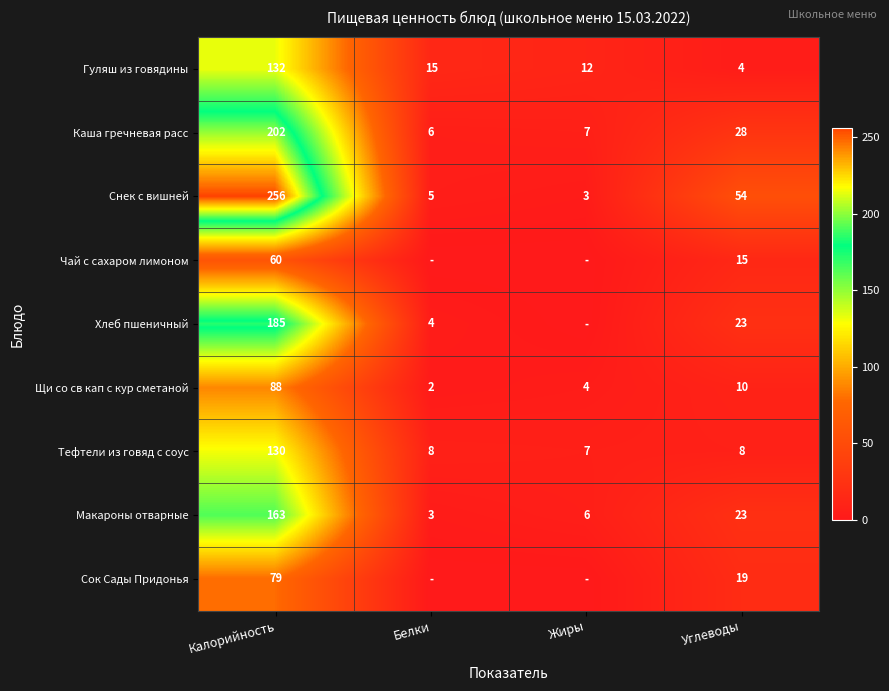

What is the total value across all series at Углеводы?

184